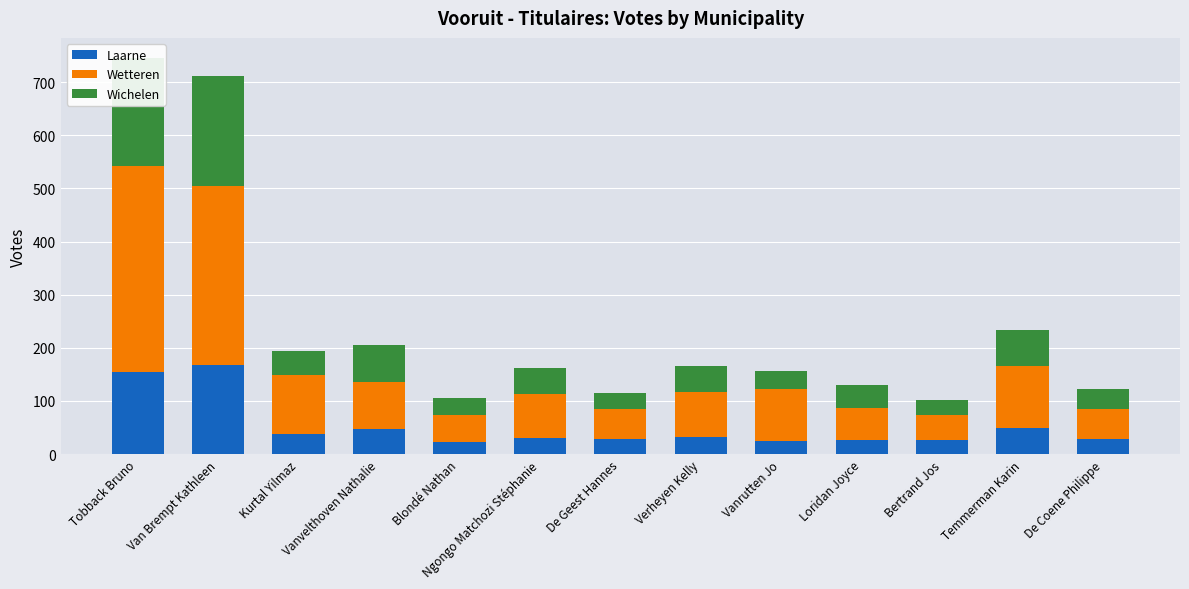

What is the minimum value for Laarne?

23